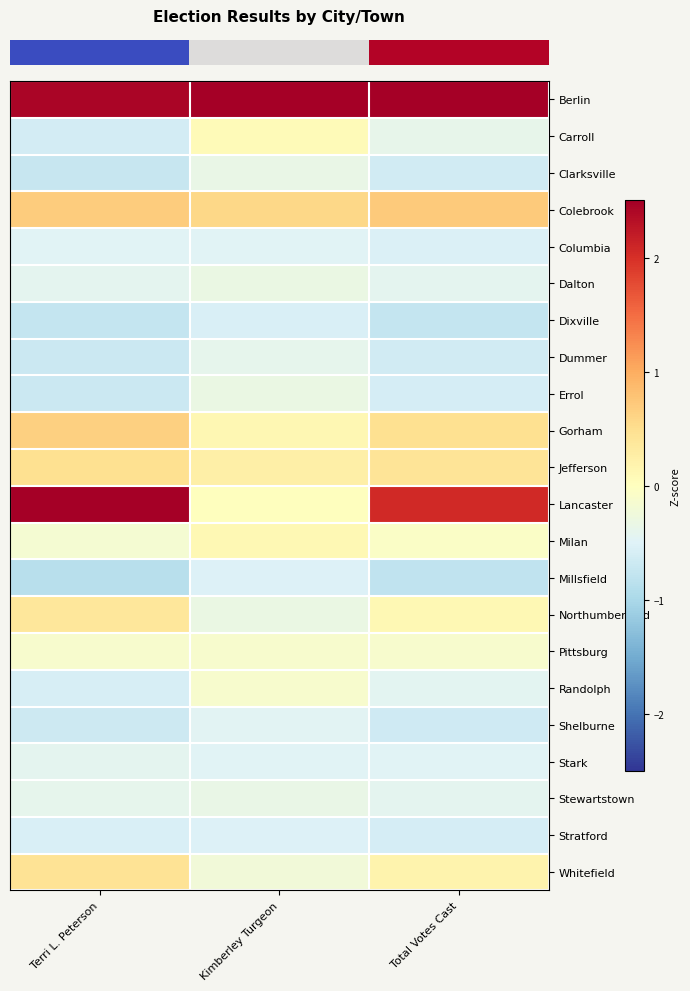

At which category is the sum across all series the highest?

Terri L. Peterson